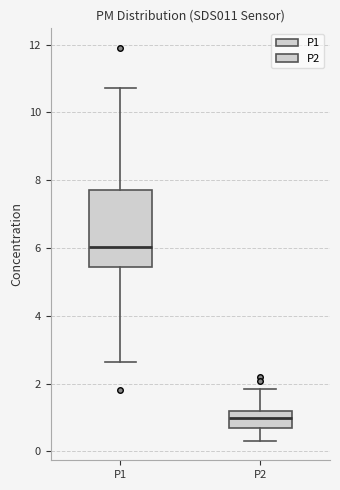

Comparing the boxes themselves (not the whiskers), which one is the tallest?

P1